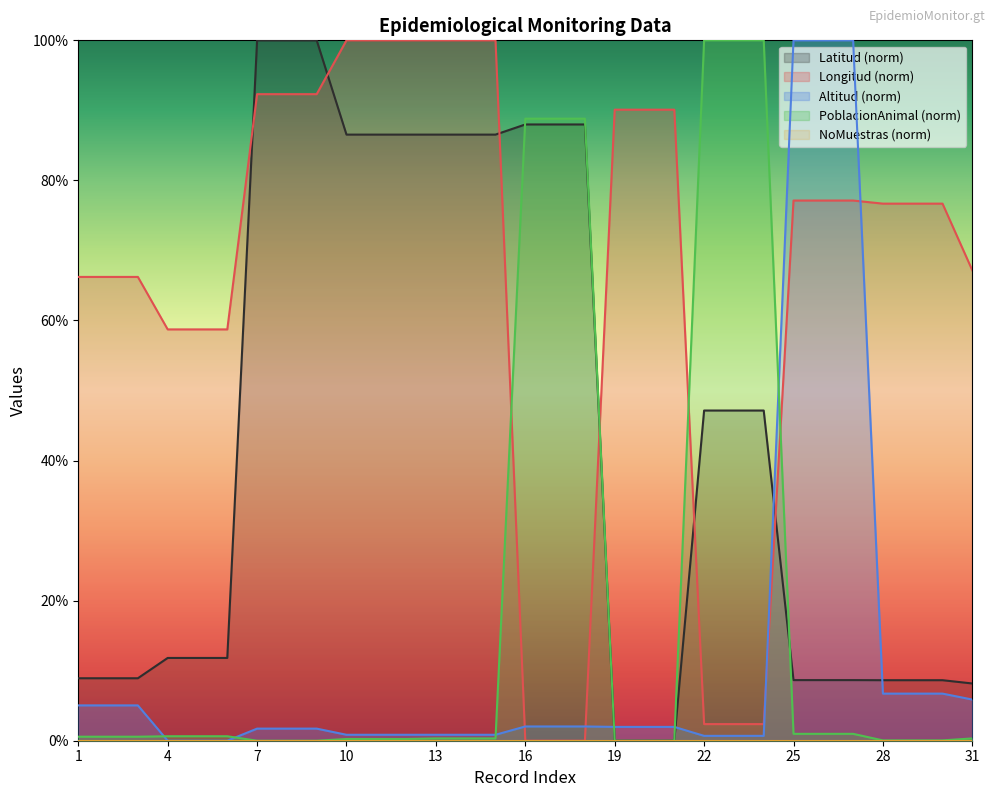

Where is PoblacionAnimal nearest to the value 50?

16